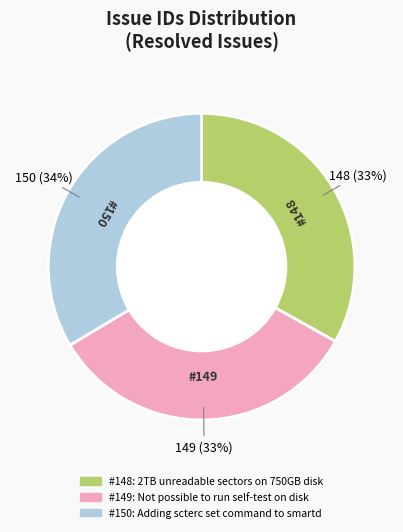

To the nearest percent, what is the average slice percentage?

33%